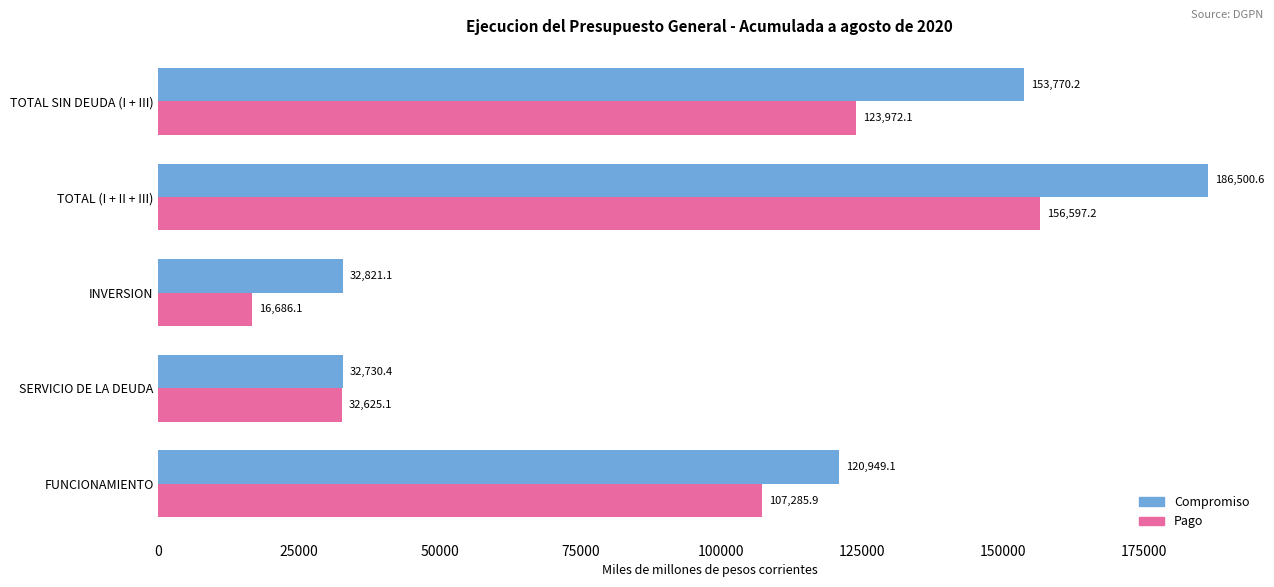

What is the average value of the Pago series?

87433.3